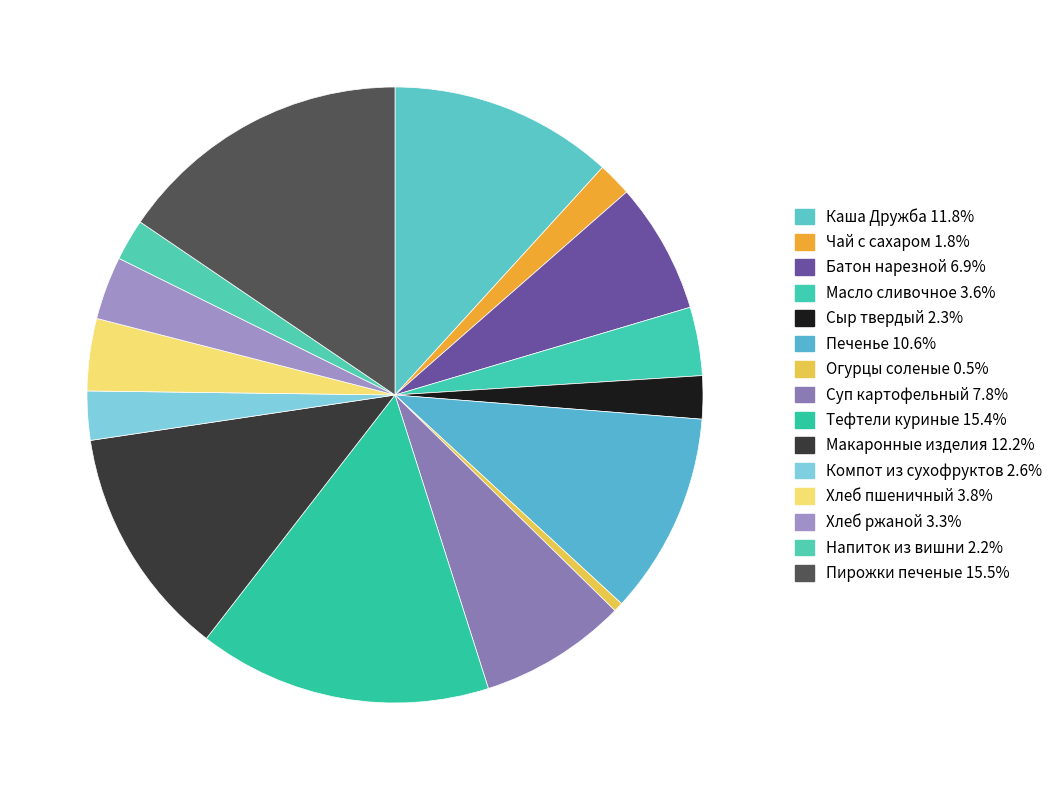

Is it true that Макаронные изделия is 12% of the pie?

True